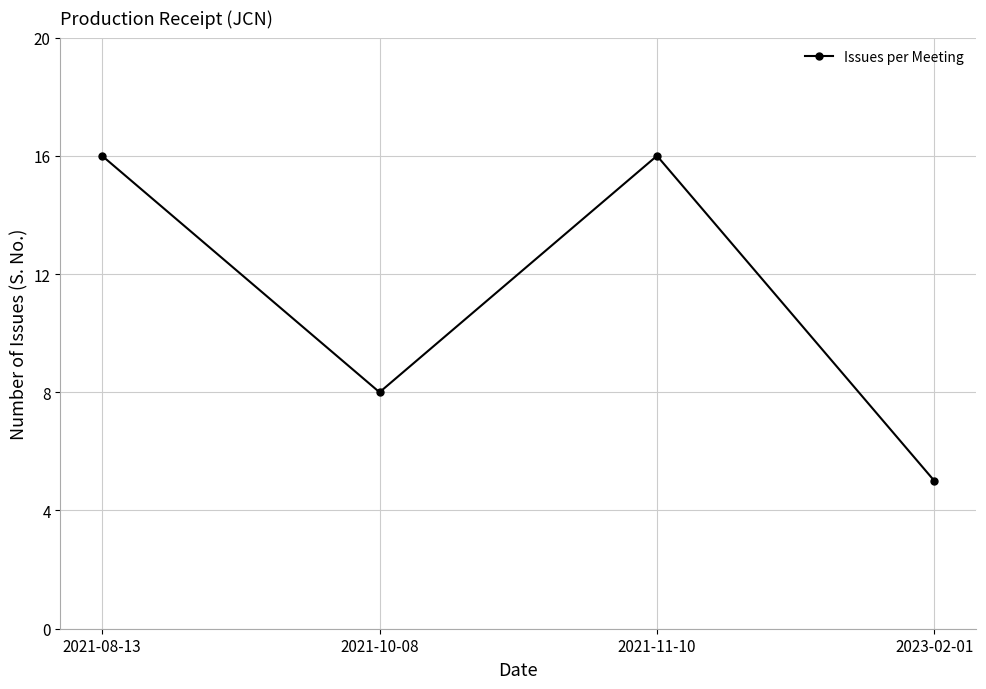

Does the chart have visible grid lines?

Yes